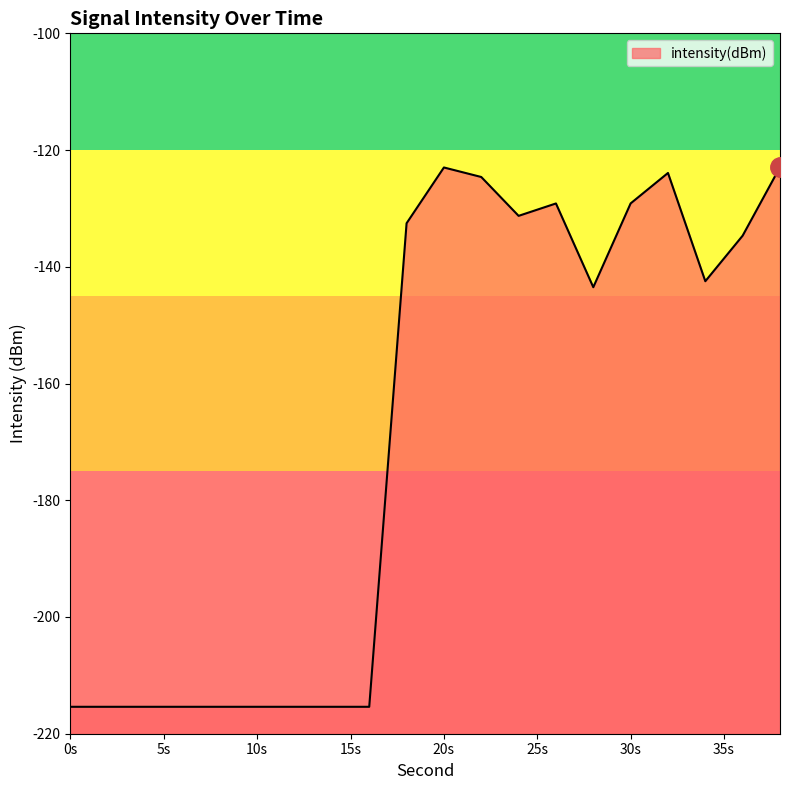

What is the value of the 17th point from the left?

-123.9